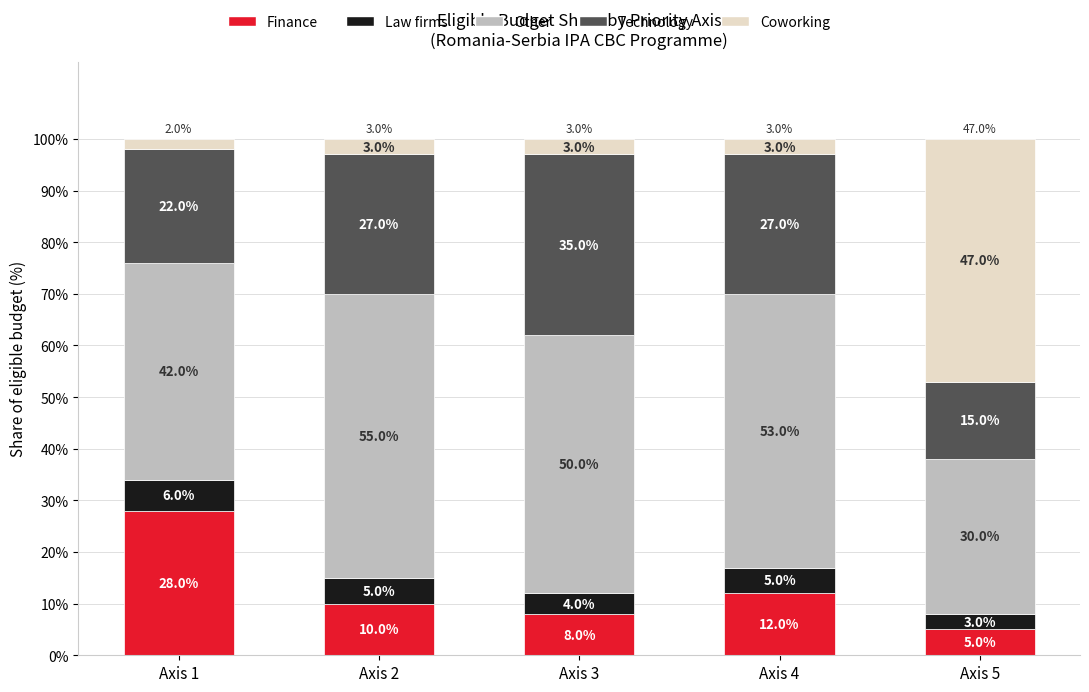

What is the total value across all series at Axis 1?

100